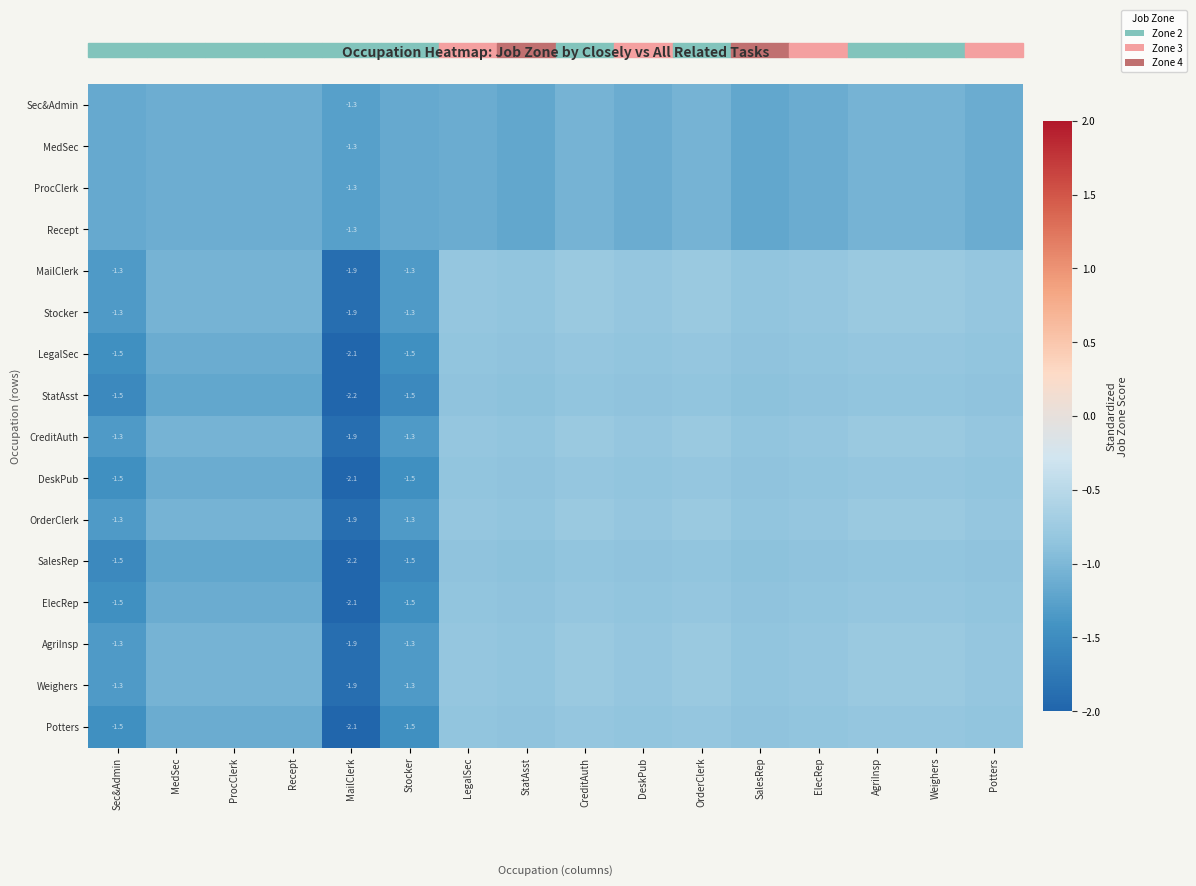

Is the value of OrderClerk at StatAsst greater than the value of MedSec at DeskPub?

Yes